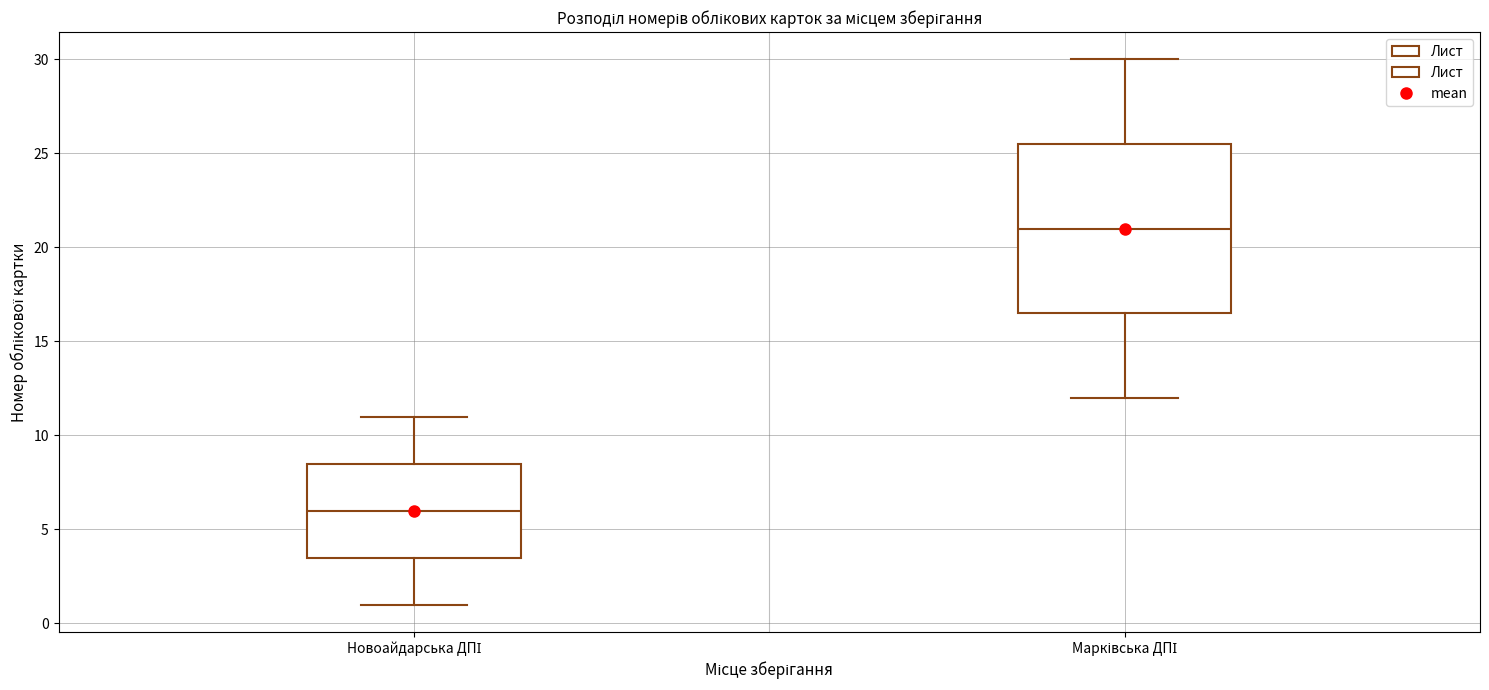

Reading left to right, read every box against the y-axis: the position of its median line, the range the box covers, and the ends of its whiskers. The values are not printed on the chart, so give them approximately, as read against the axis.

Новоайдарська ДПІ: median 6.0, box 3.5 to 8.5, whiskers 1.0 to 11.0
Марківська ДПІ: median 21.0, box 16.5 to 25.5, whiskers 12.0 to 30.0